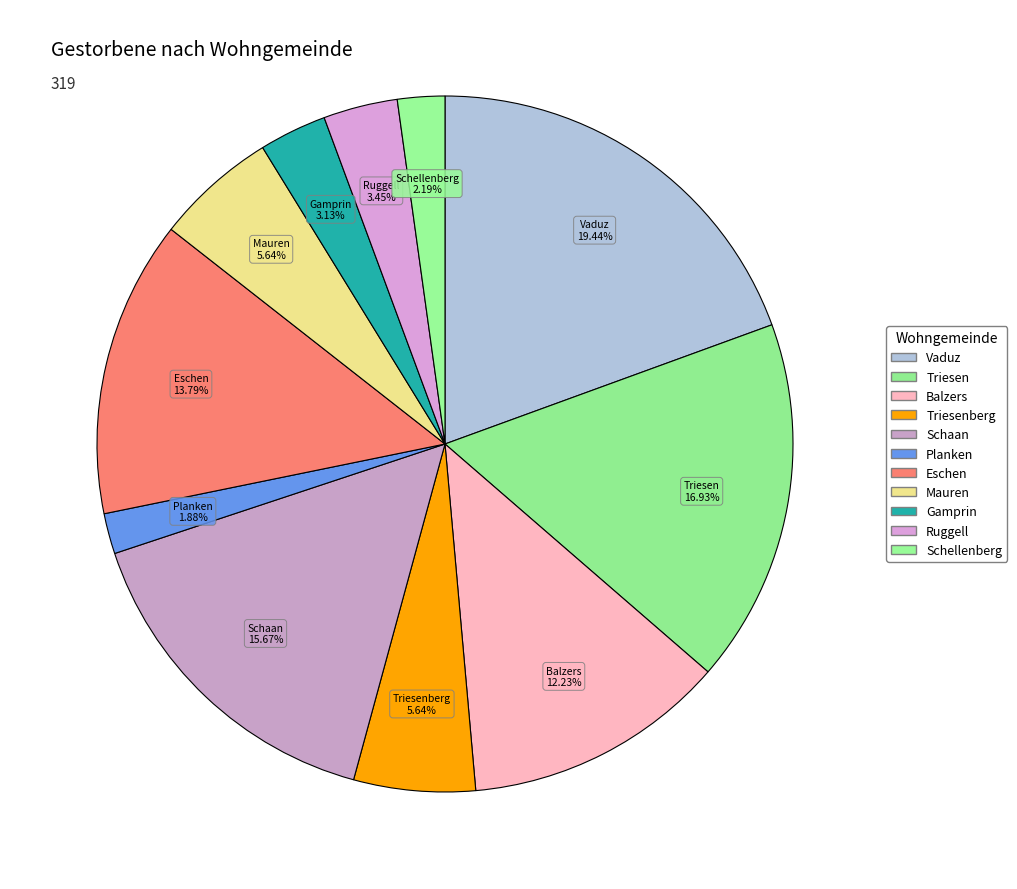

What portion of the pie excludes Triesenberg?

94.4%